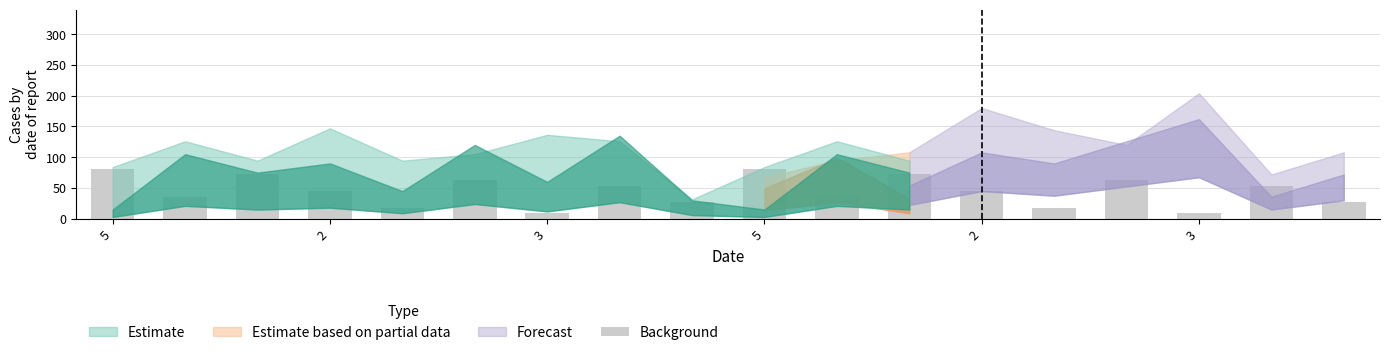

Reading right to left, transcribe all the data shown in this chart.

27	54	9	63	18	45	72	36	81	27	54	9	63	18	45	72	36	81